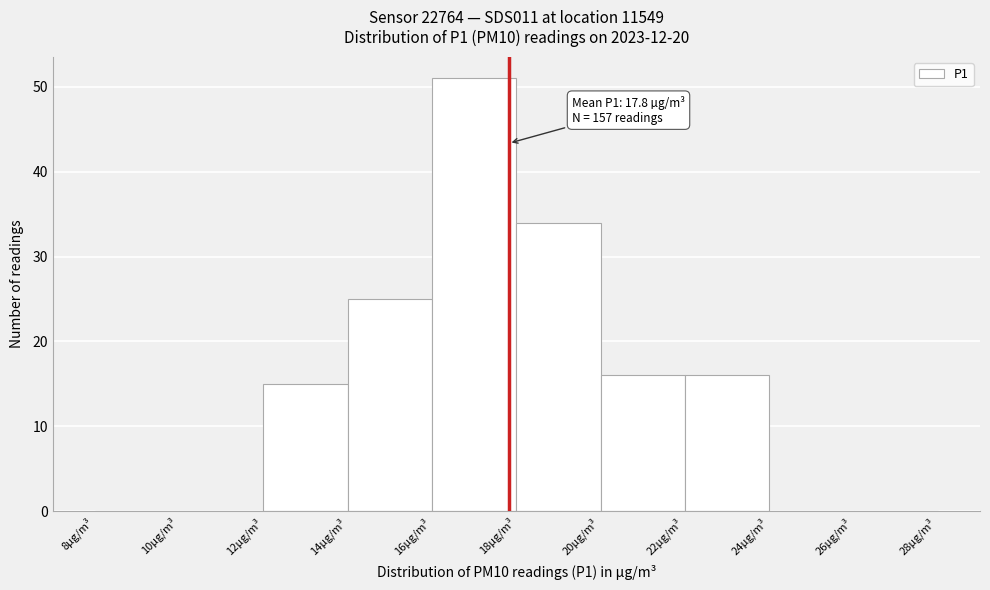

Which range on the x-axis has the tallest bar?

16 to 18